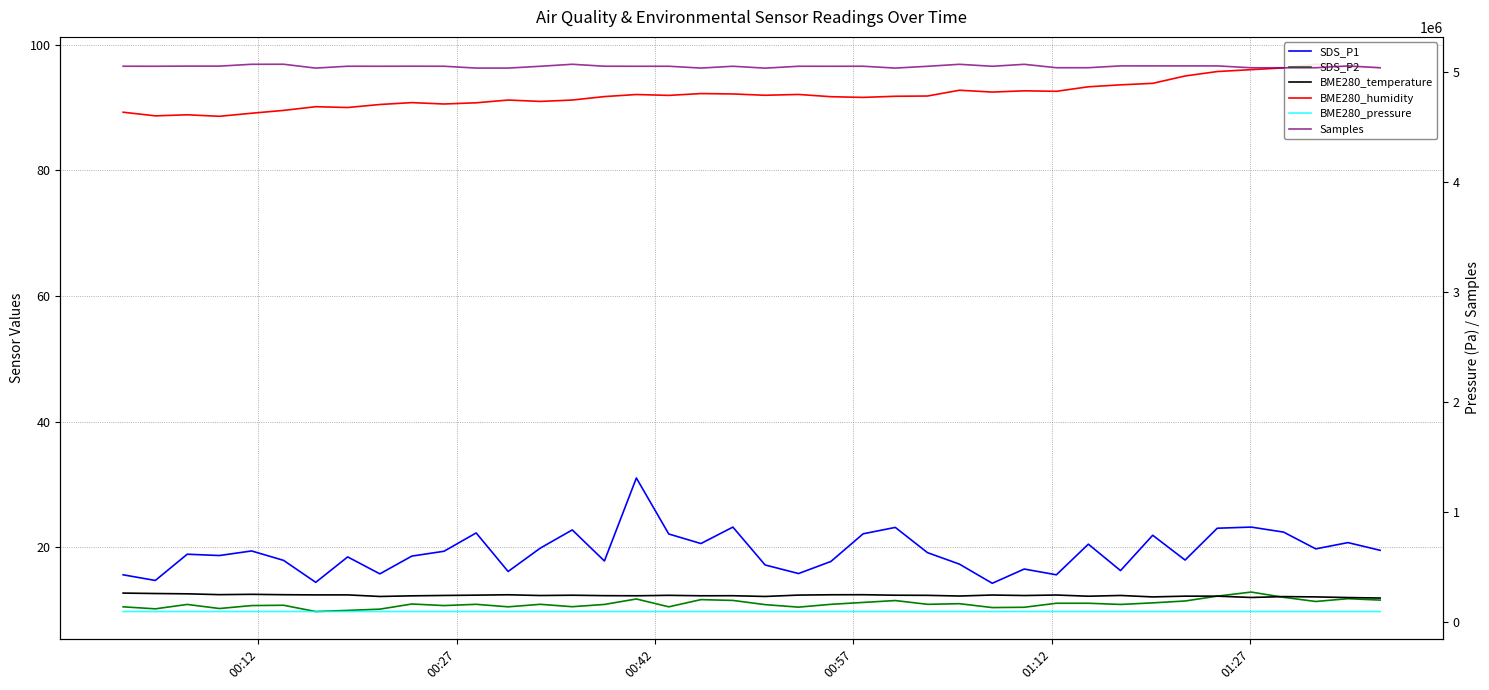

What is the value of the SDS_P1 point at the 24th from the left?

22.1